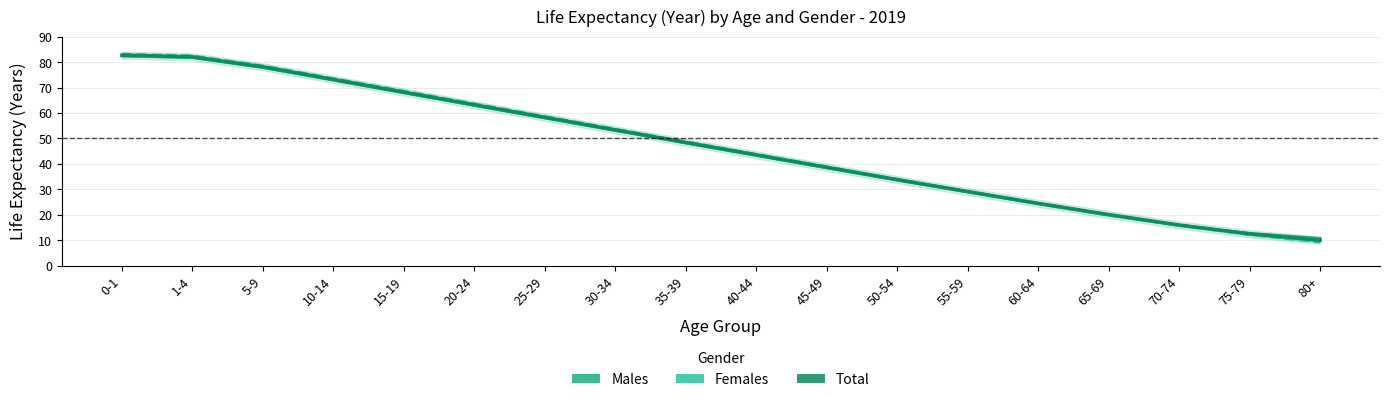

True or false: Females has a value of 91.9 at 25-29.

False